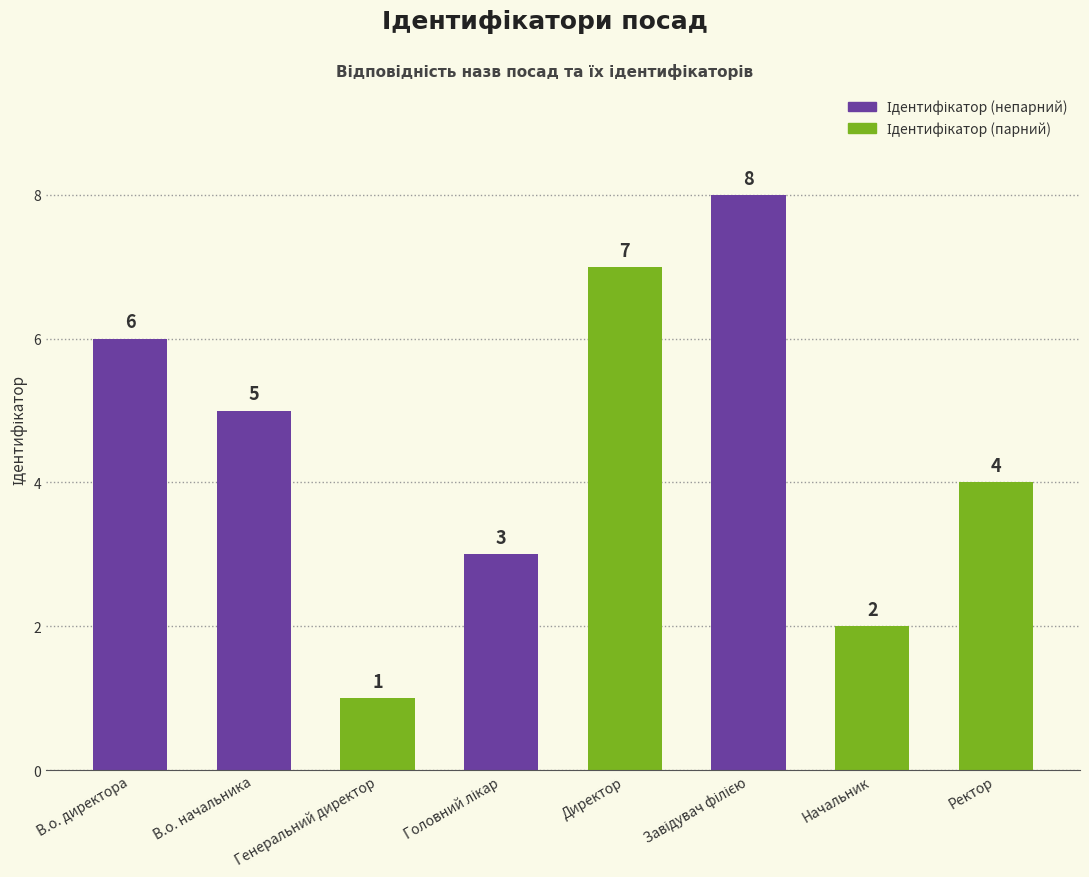

Count the values in the range 3 to 7.

5